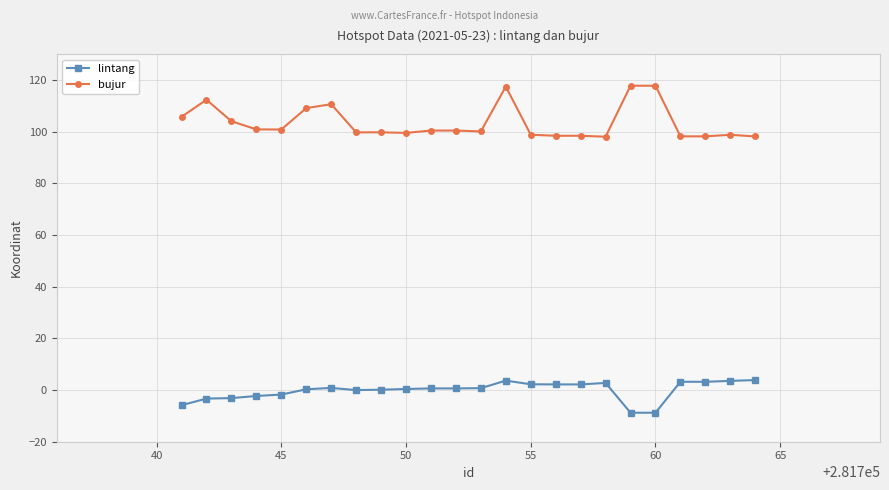

What is the value of the bujur point at the 22nd from the left?

98.2